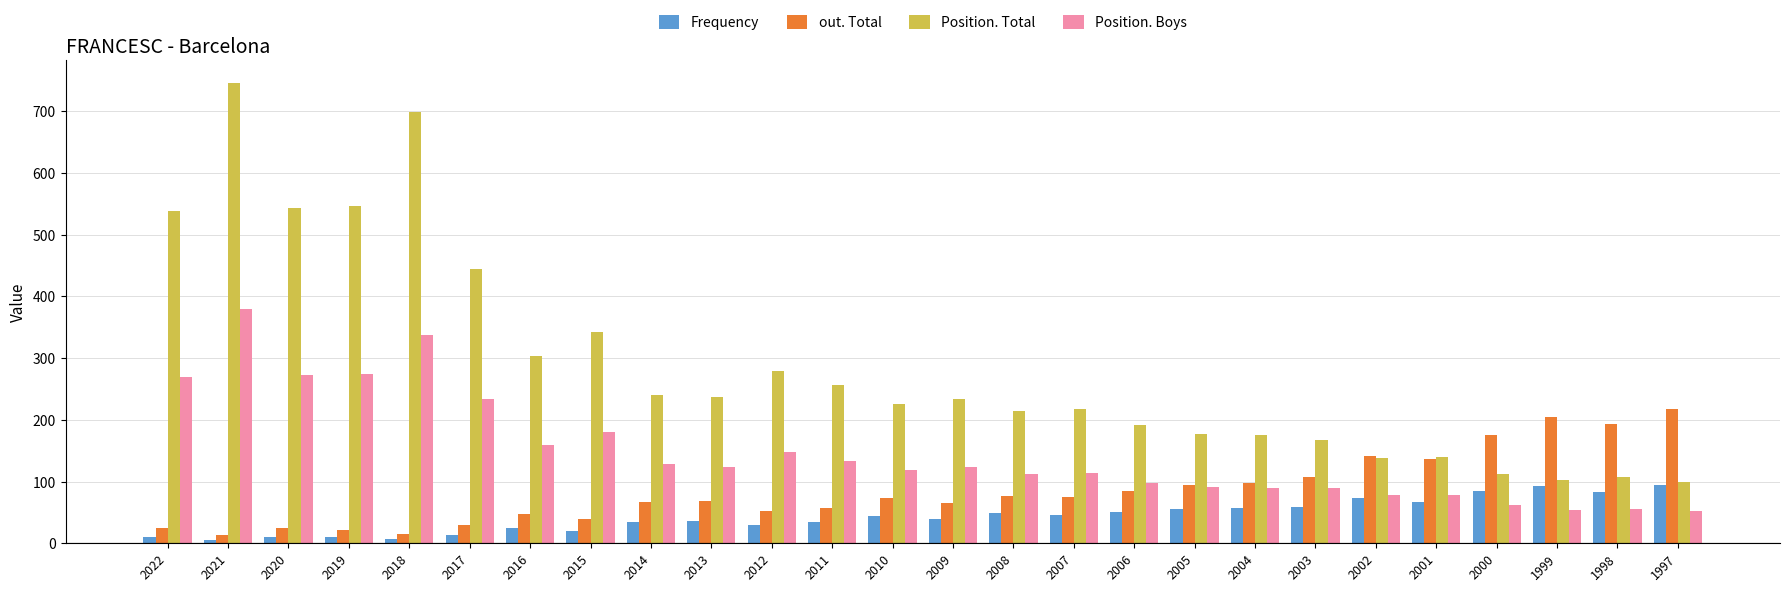

The value of Position. Boys at 2000 is 35. True or false?

False